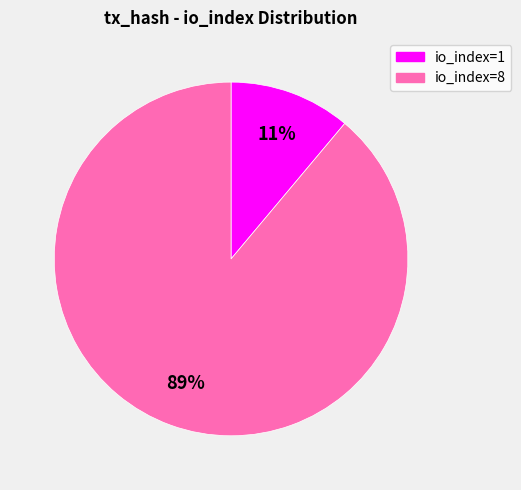

Which category has the smallest portion of the pie?

io_index=1